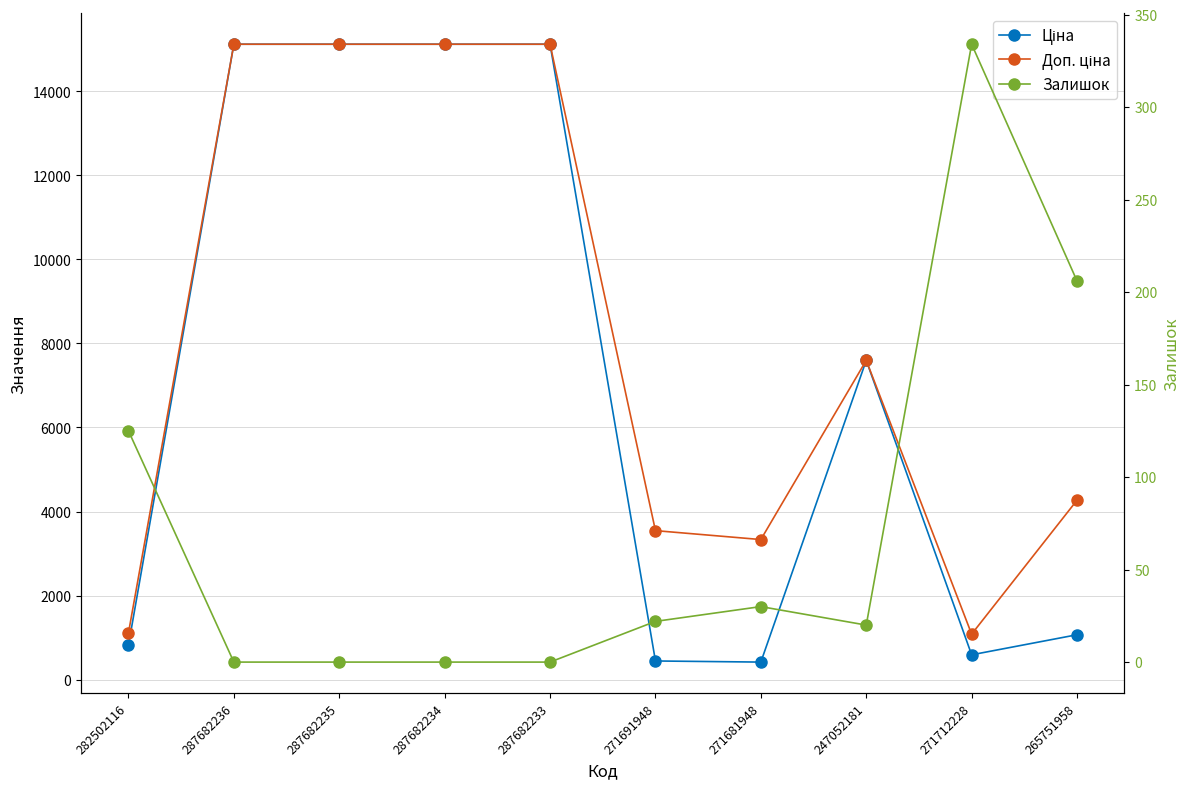

True or false: Залишок and Ціна cross at least once.

False